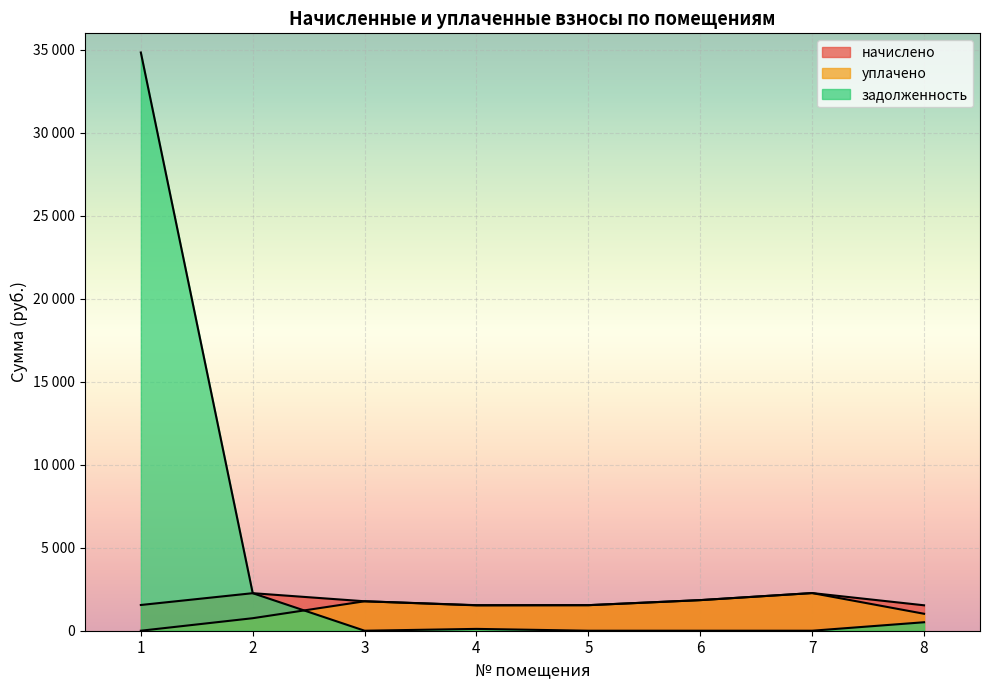

At which label is задолженность closest to 17422?

2